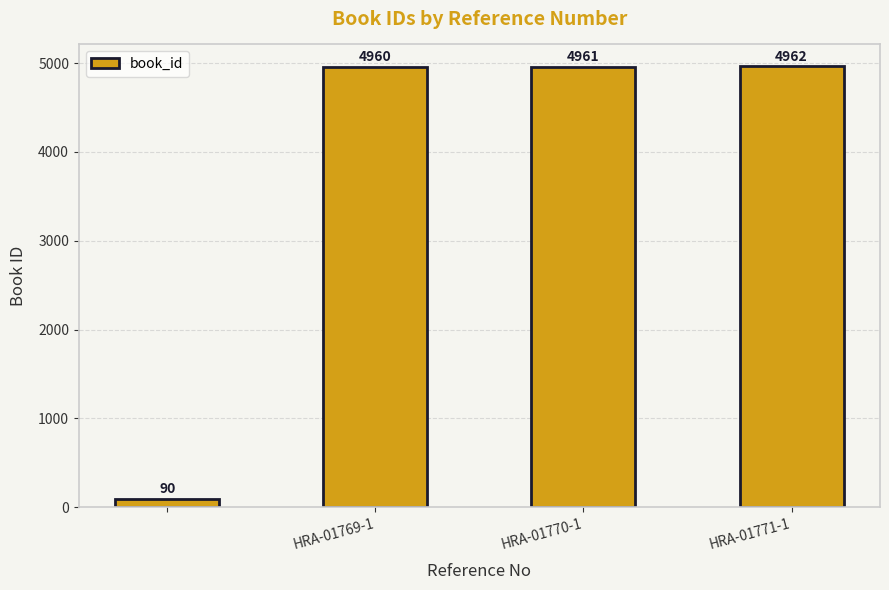

What is the value of the 4th bar from the left?

4962